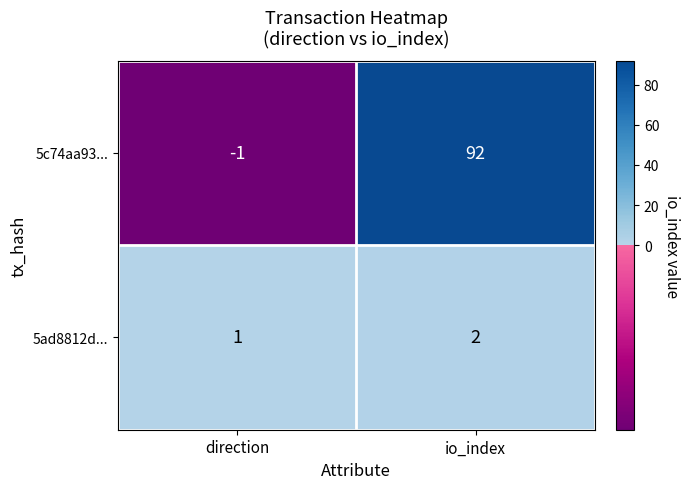

What is the difference between the 5c74aa93... values at direction and io_index?

93